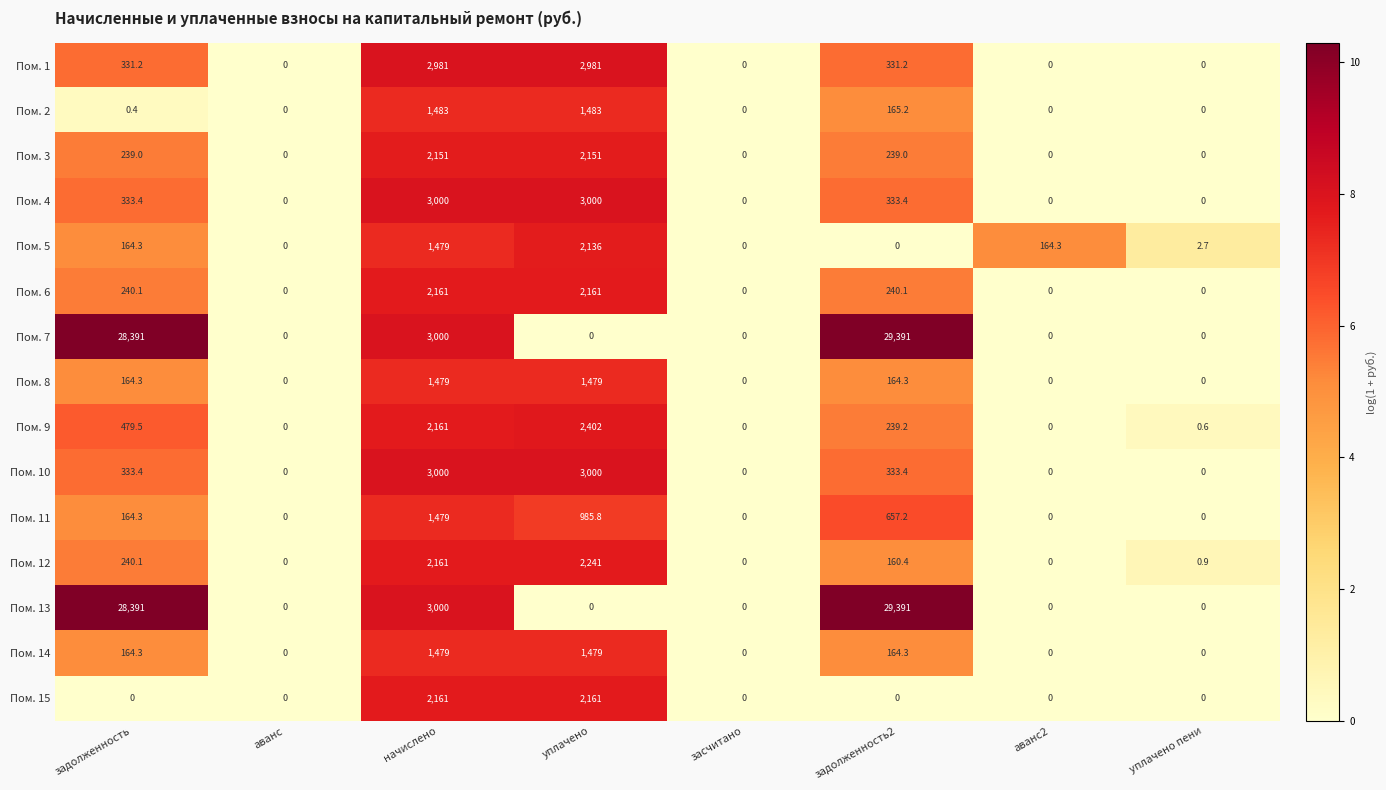

At how many categories does at least one series exceed 5?

5